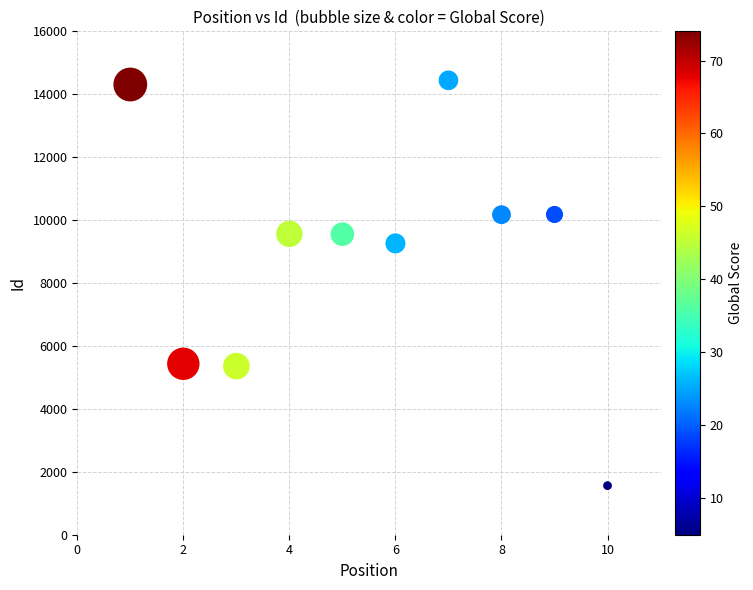

What Y value in the scatter plot is closest to 8001?

9260